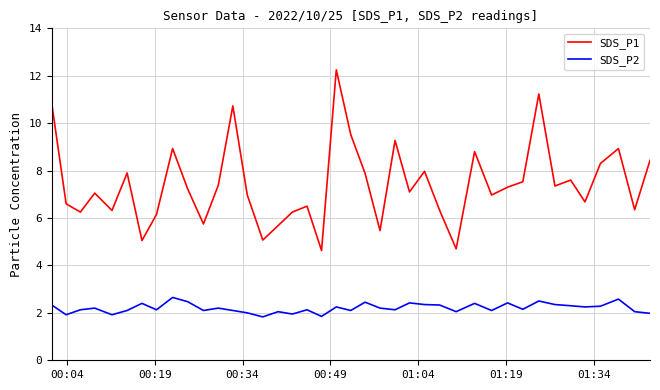

Which series has the widest spread of values?

SDS_P1